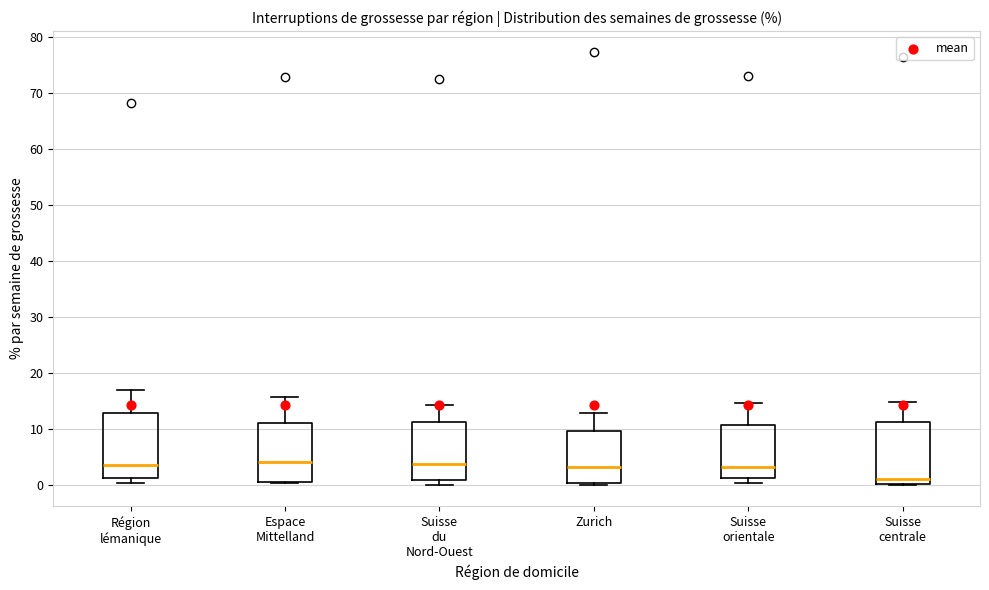

Where does the upper whisker of the box for Espace Mittelland end on the y-axis? The values are not printed on the chart, so give them approximately, as read against the axis.

16